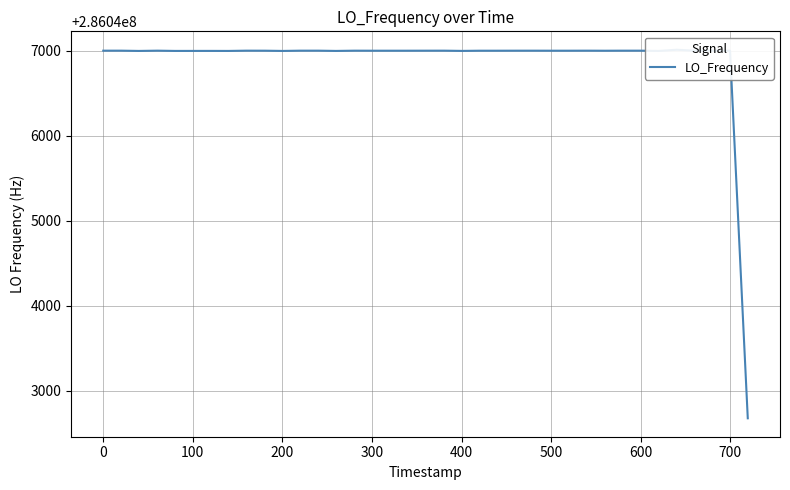

Reading left to right, what are all the values shown in this chart?

286047001.2	286047001.2	286046998.1	286047001.2	286046998.2	286046998.4	286046998.5	286046998.1	286047001.2	286047001.2	286047000.8	286046998.1	286047001.2	286047001.2	286046998.2	286047001.1	286047000.7	286047000.7	286047000.7	286047001.0	286047001.2	286047001.2	286046998.5	286047000.7	286047000.7	286047001.0	286047001.1	286047000.8	286047000.8	286047000.8	286047001.2	286047000.5	286047001.2	286047001.2	286046998.2	286047011.9	286047000.8	286047001.2	286047001.1	286042673.8